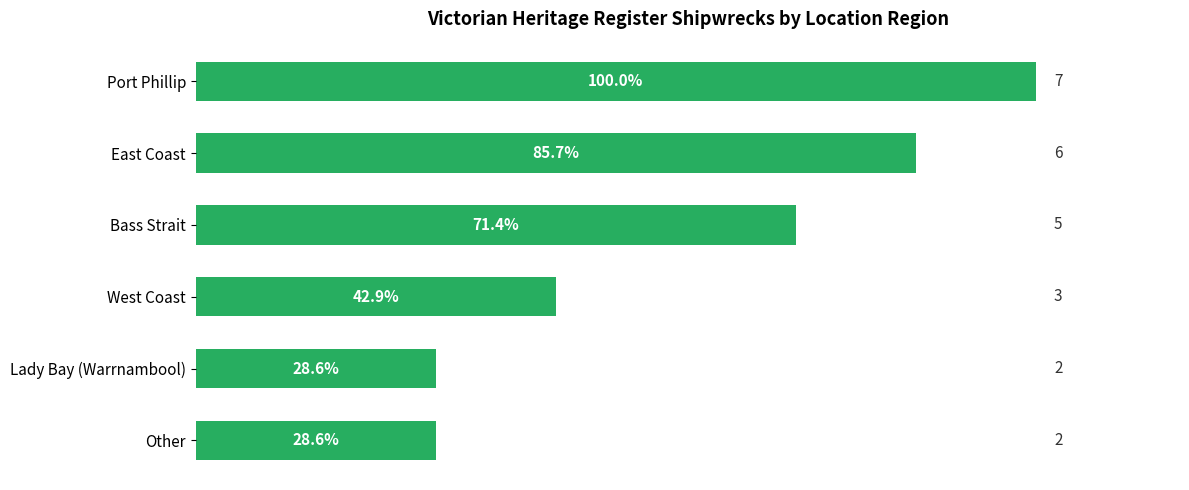

True or false: the data shows 2 at Other.

True